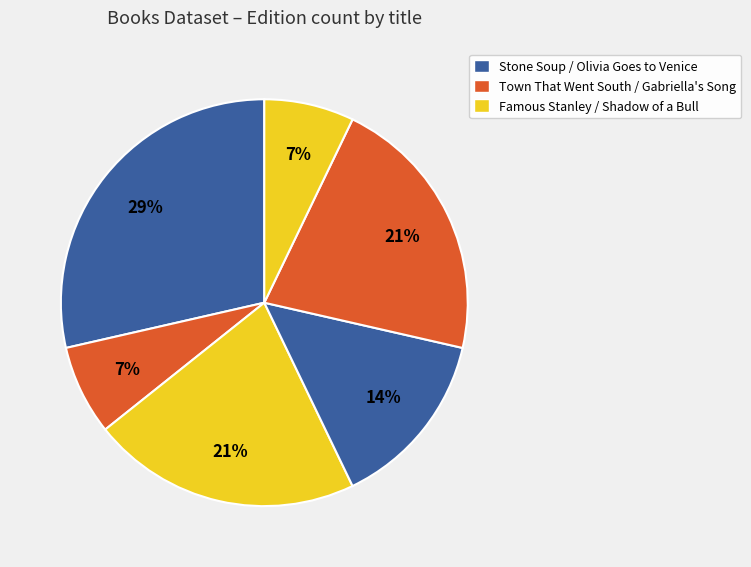

Rank the categories by value from highest to lowest.

Stone Soup, Famous Stanley Kidnapping Case, Shadow of a Bull, Olivia Goes to Venice, Town That Went South, Gabriella's Song